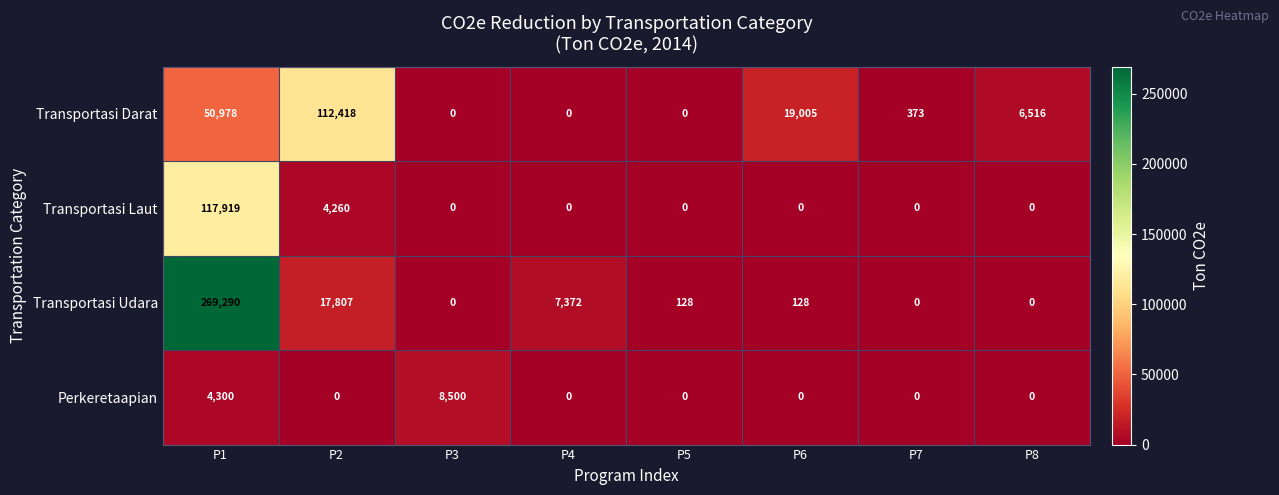

List the series in order of their overall mean, lowest first.

Perkeretaapian, Transportasi Laut, Transportasi Darat, Transportasi Udara